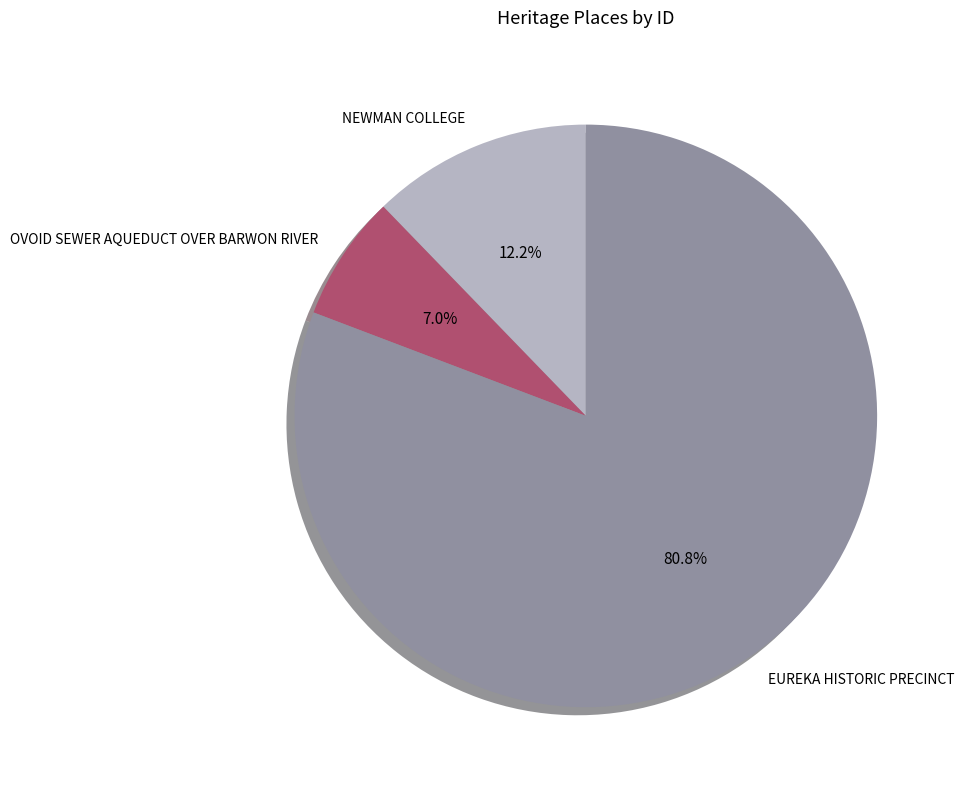

Do NEWMAN COLLEGE and EUREKA HISTORIC PRECINCT together represent more than half of the pie?

Yes